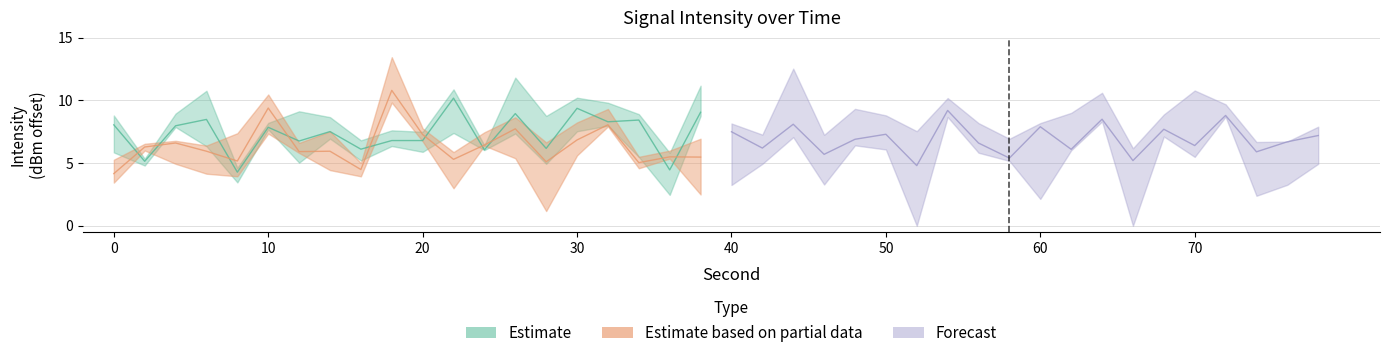

Which series has the largest range (max minus min)?

Estimate based on partial data